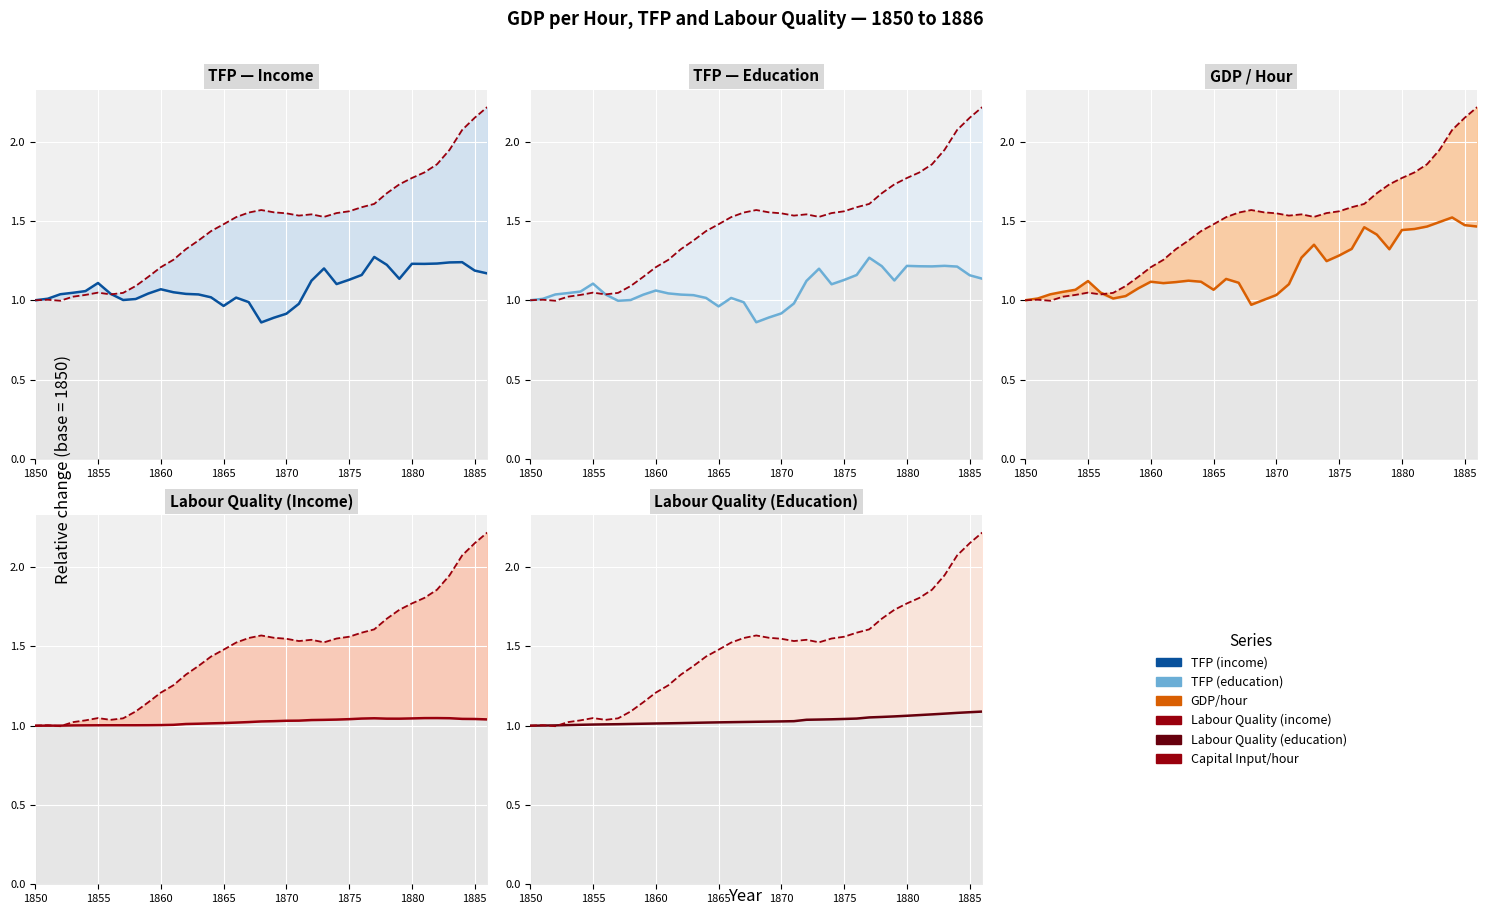

What are all the series names shown in the legend?

TFP (income), Capital Input/hour, TFP (education), GDP/hour, Labour Quality (income), Labour Quality (education)